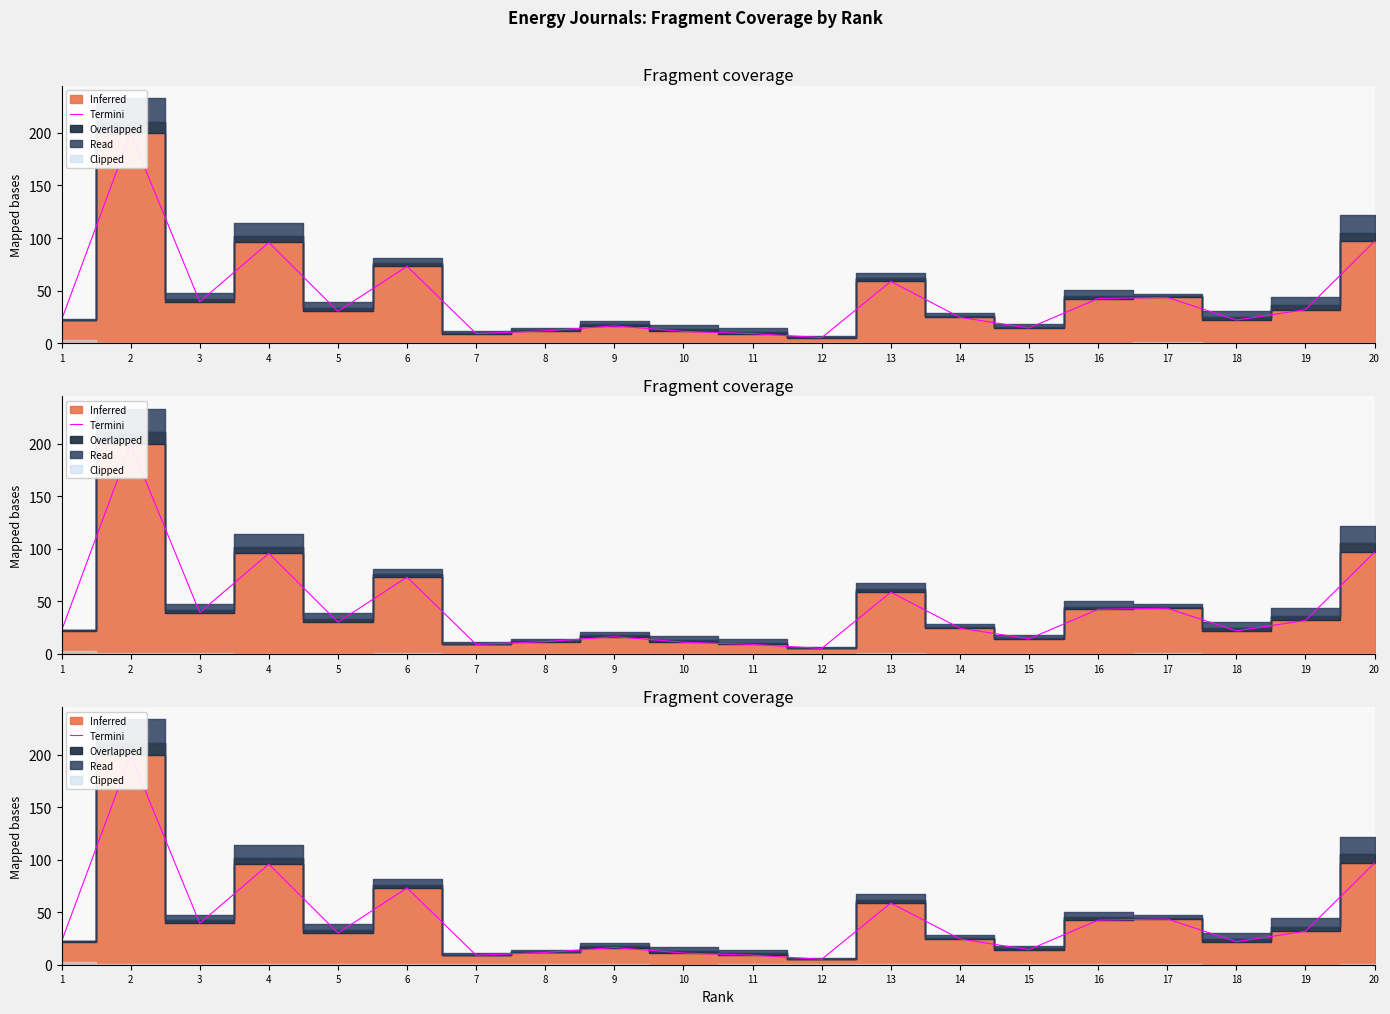

What is the greatest value displayed?

199.5